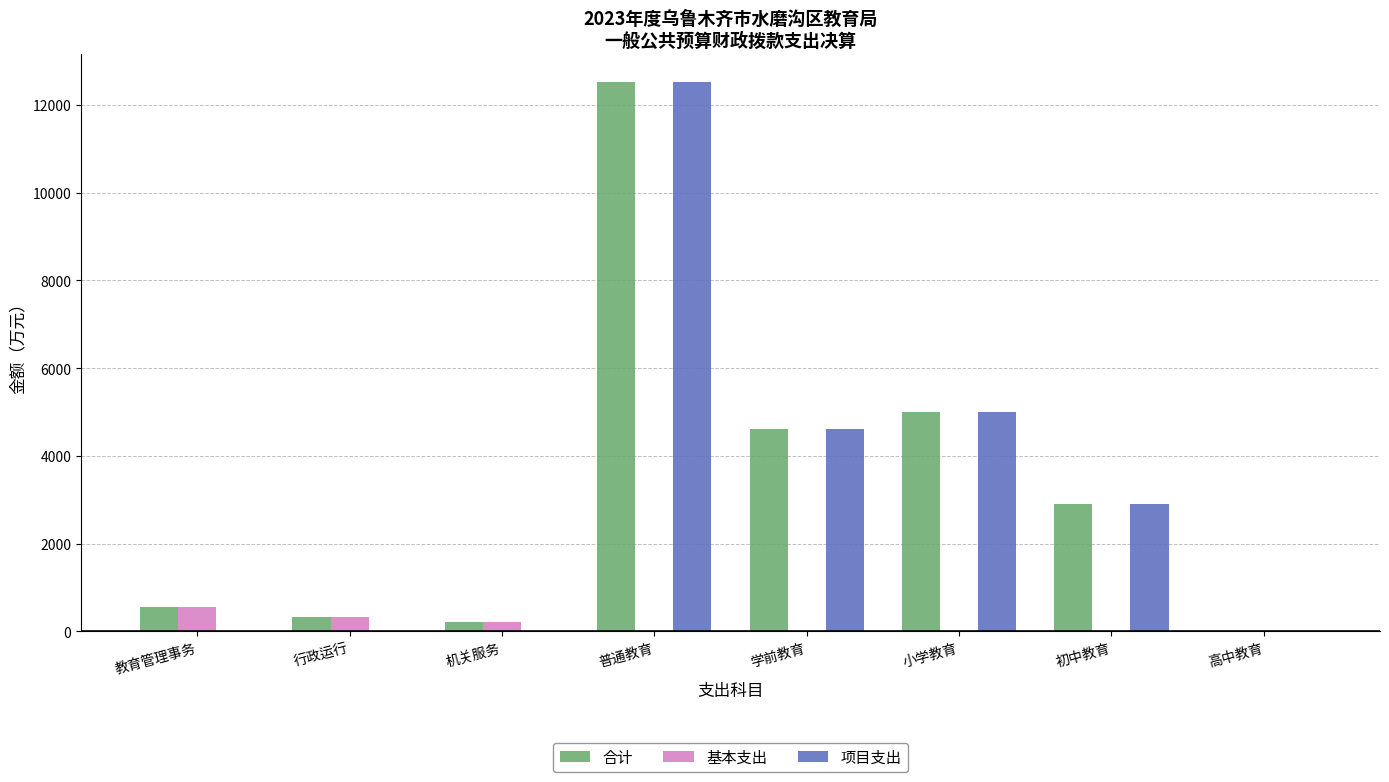

At which category is the sum across all series the highest?

普通教育